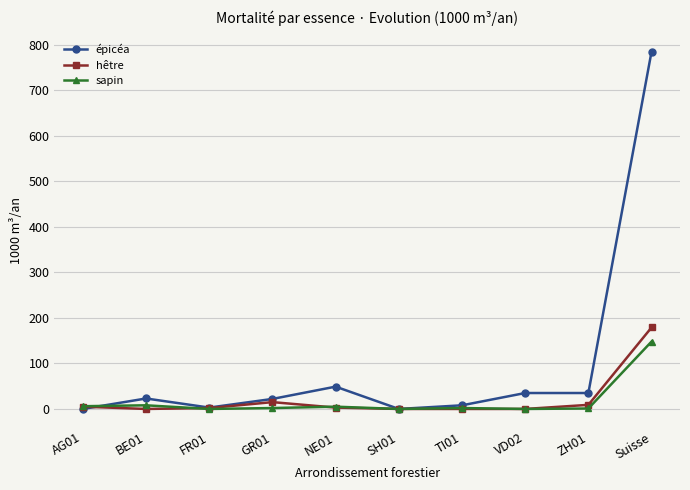

What are all the series names shown in the legend?

épicéa, hêtre, sapin